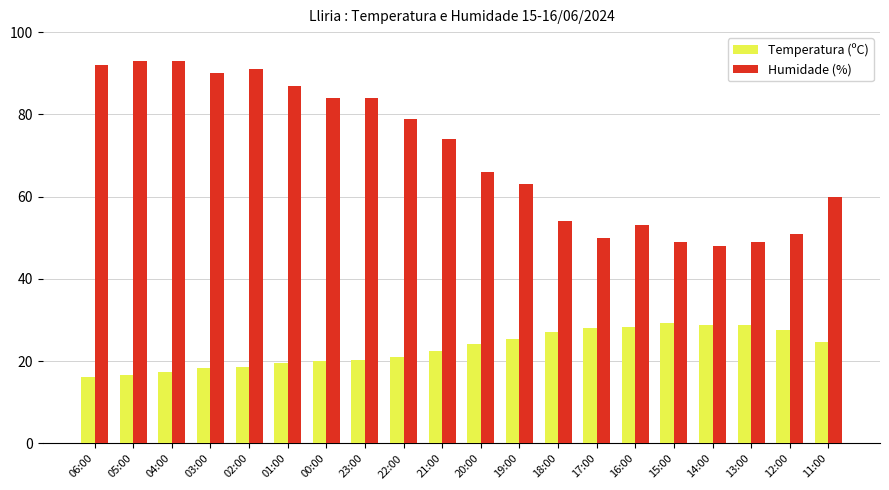

What position from the left is 14:00?

17